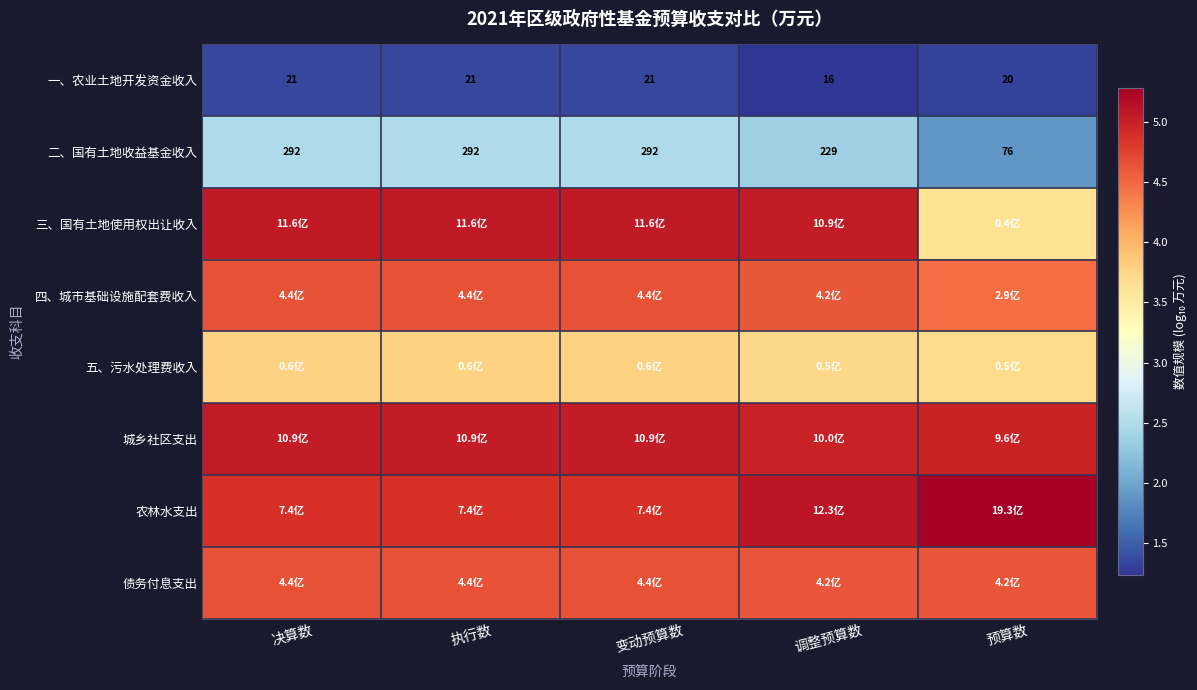

Between 调整预算数 and 预算数, which series saw the biggest shift?

三、国有土地使用权出让收入